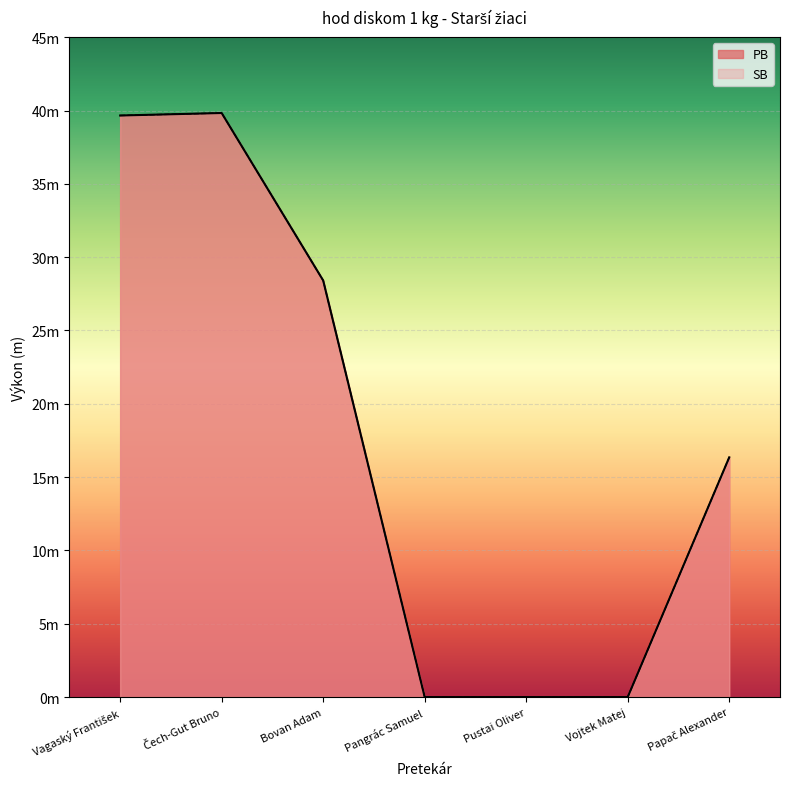

At Pustai Oliver, list the series in order from largest to smallest.

PB, SB